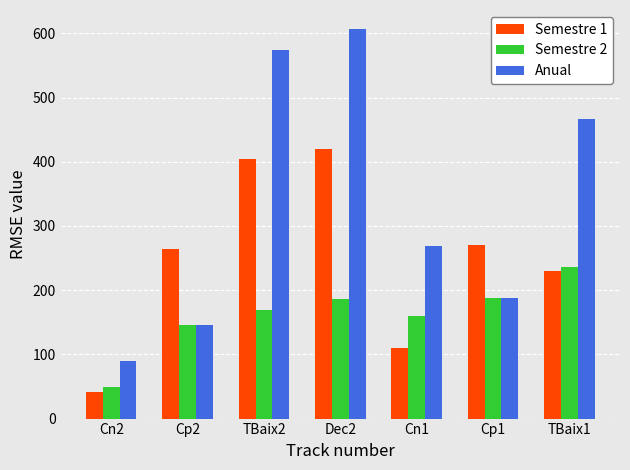

How many bars are there in each group?

3